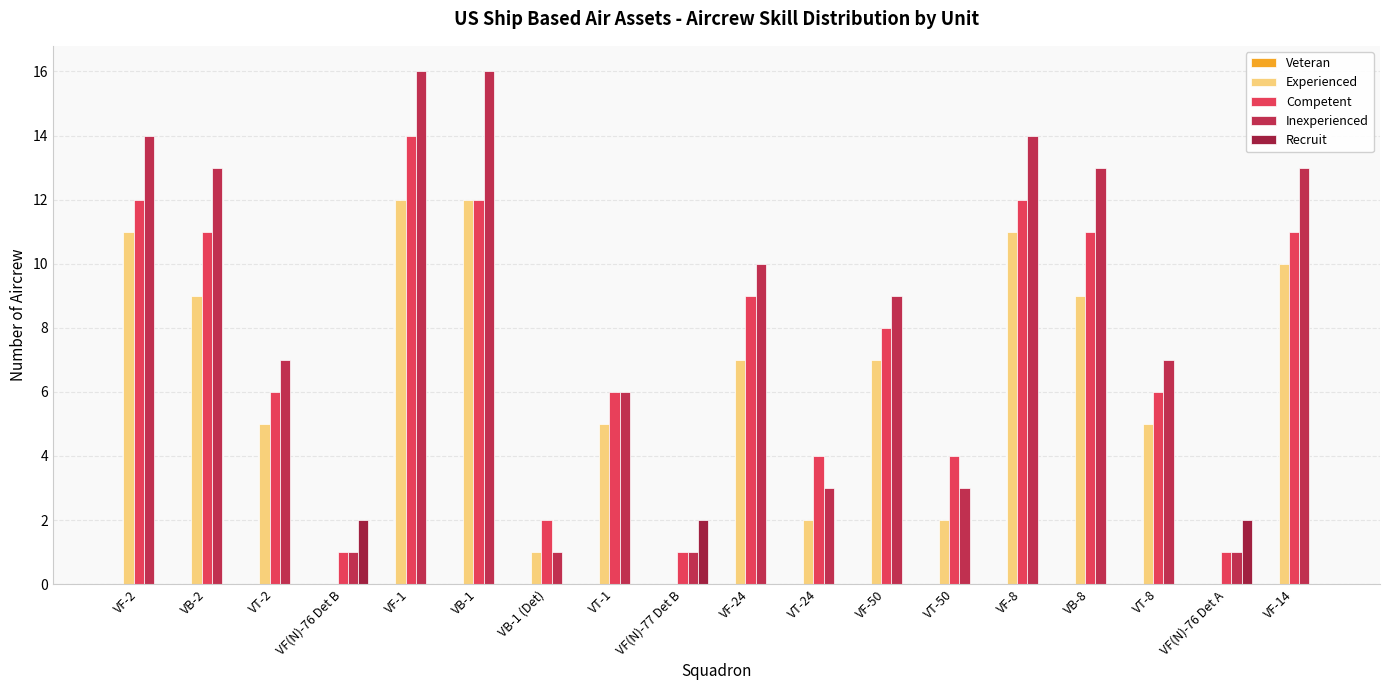

How many groups of bars are there?

18